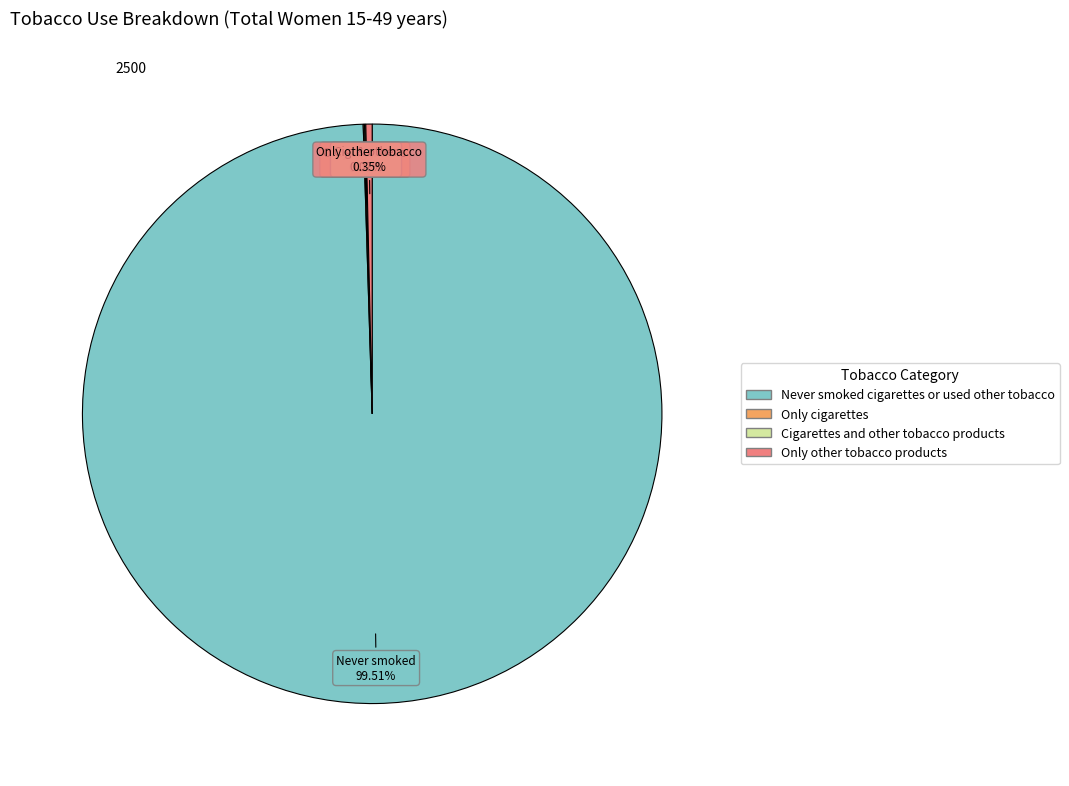

Is it true that Never smoked cigarettes or used other tobacco is 89% of the pie?

False